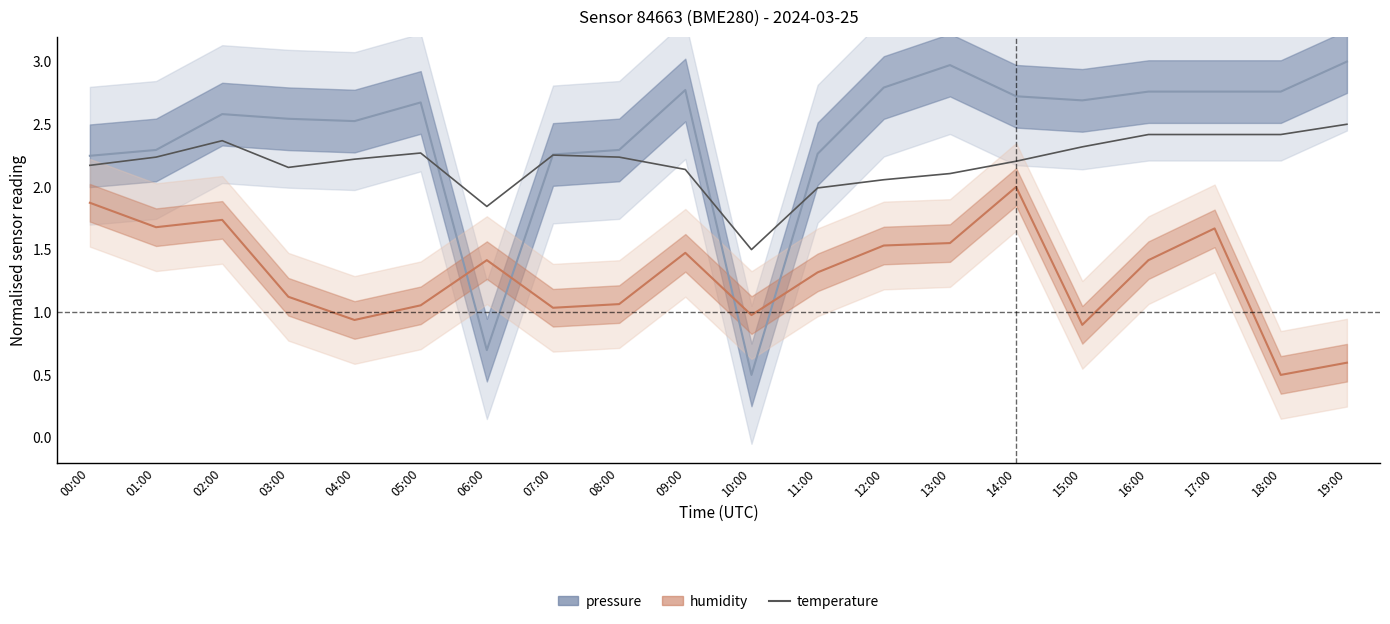

What is the sum of all temperature values?

43.8